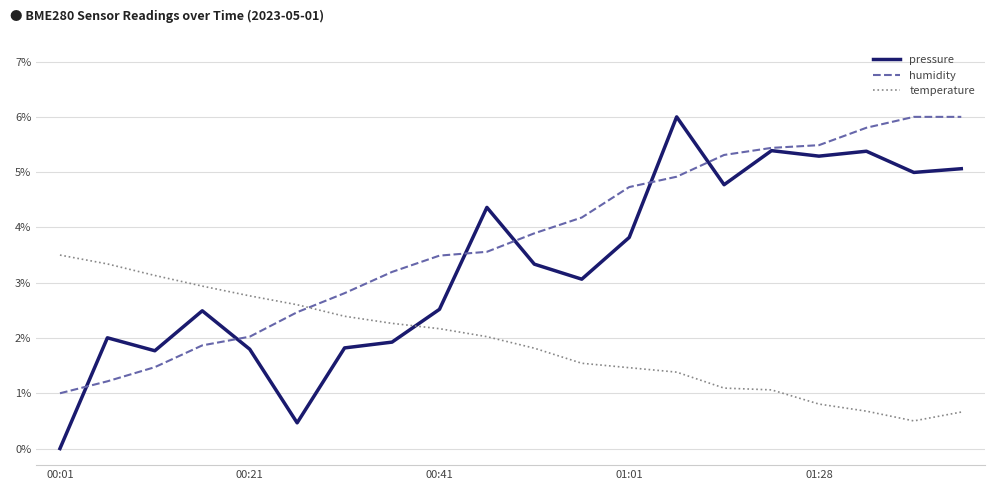

What is the greatest value displayed?

6.0